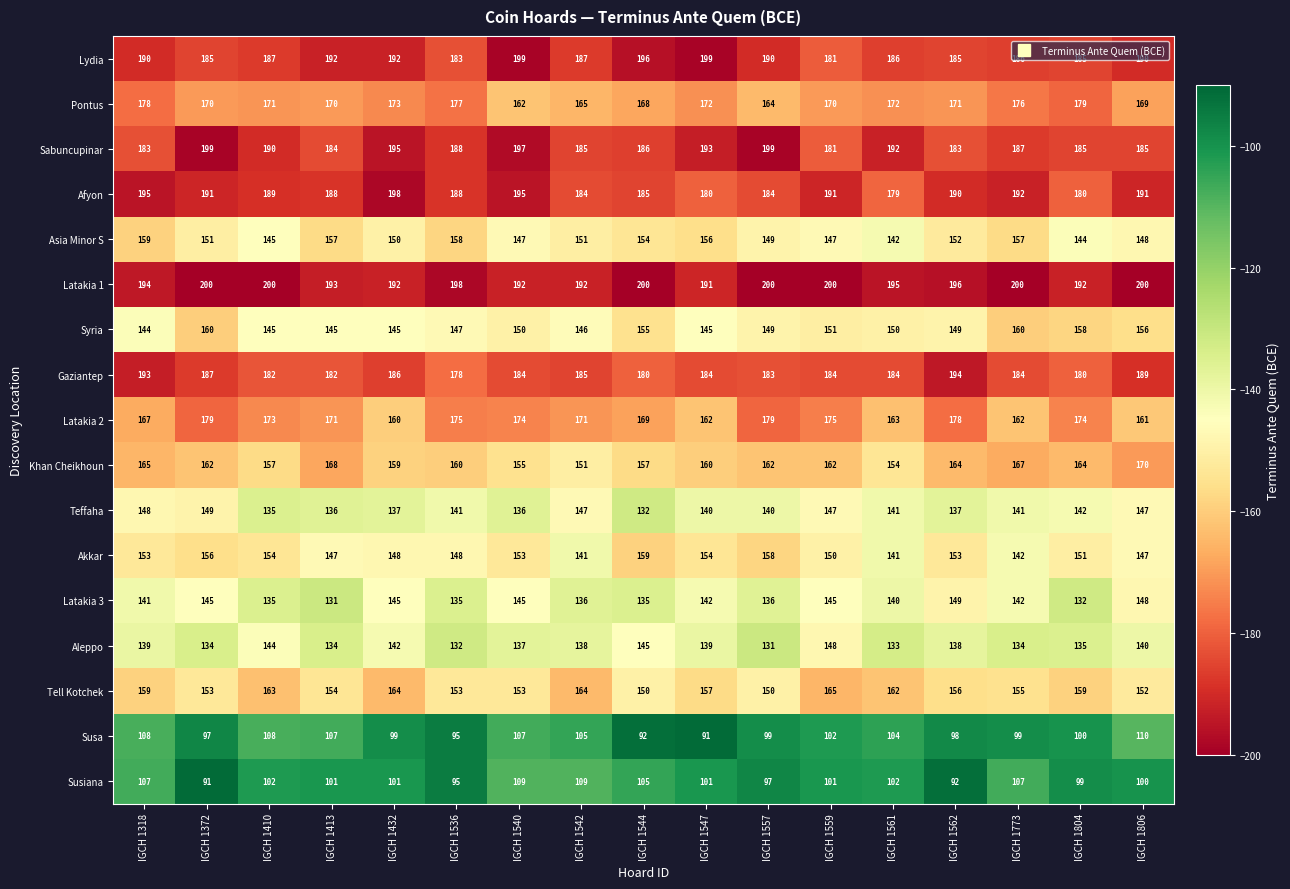

How many series are shown in this chart?

17